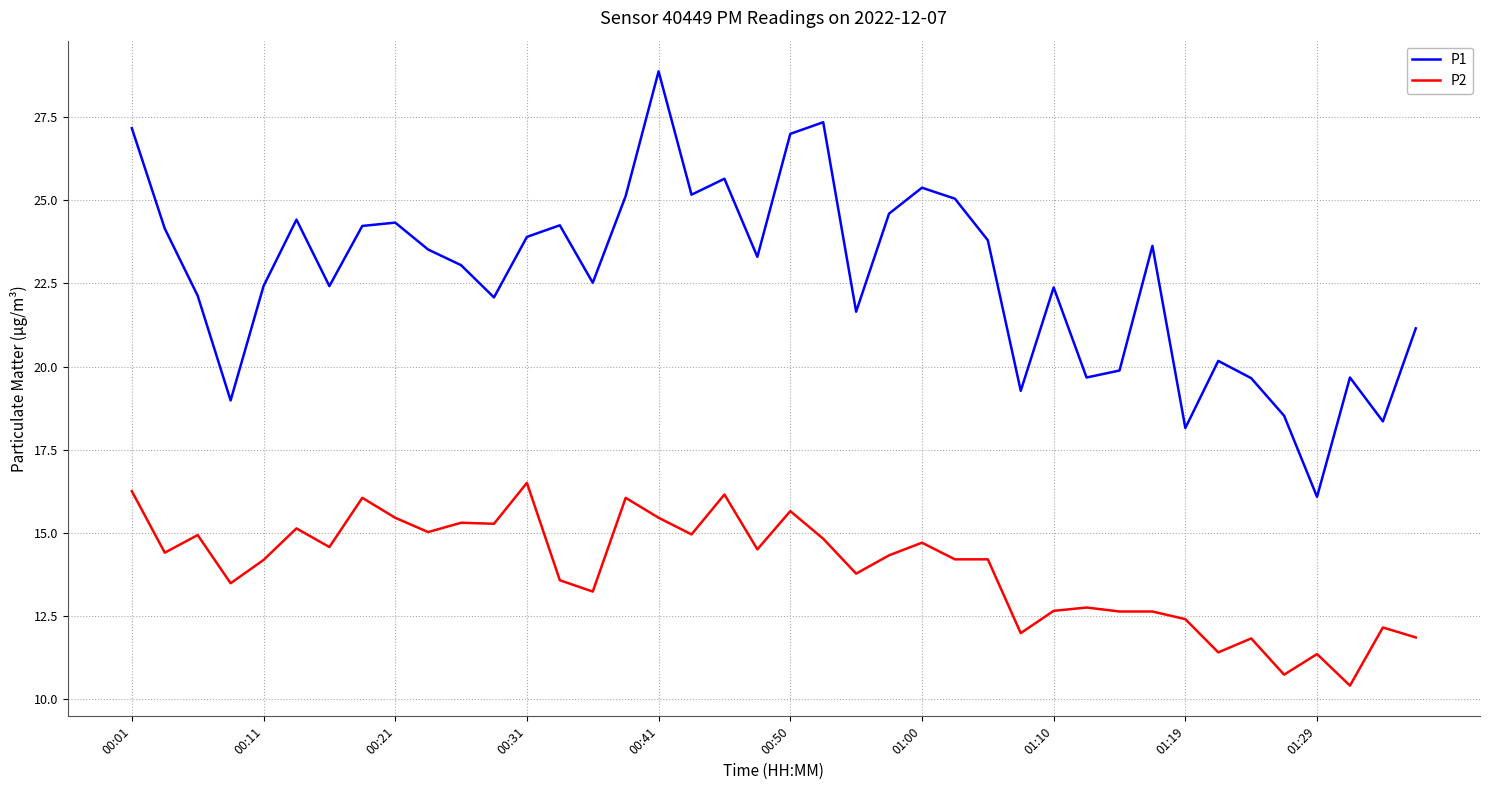

Which series has the widest spread of values?

P1